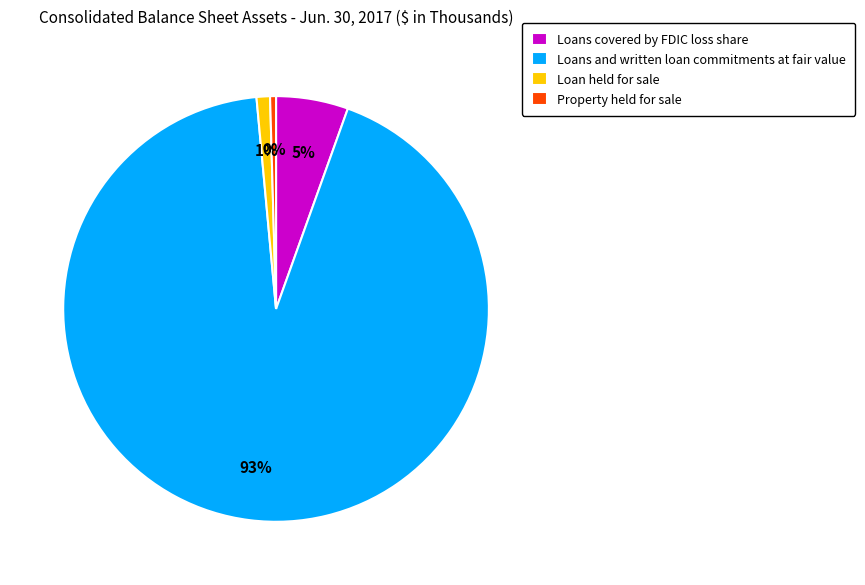

Do Loans and written loan commitments at fair value and Loans covered by FDIC loss share together represent more than half of the pie?

Yes